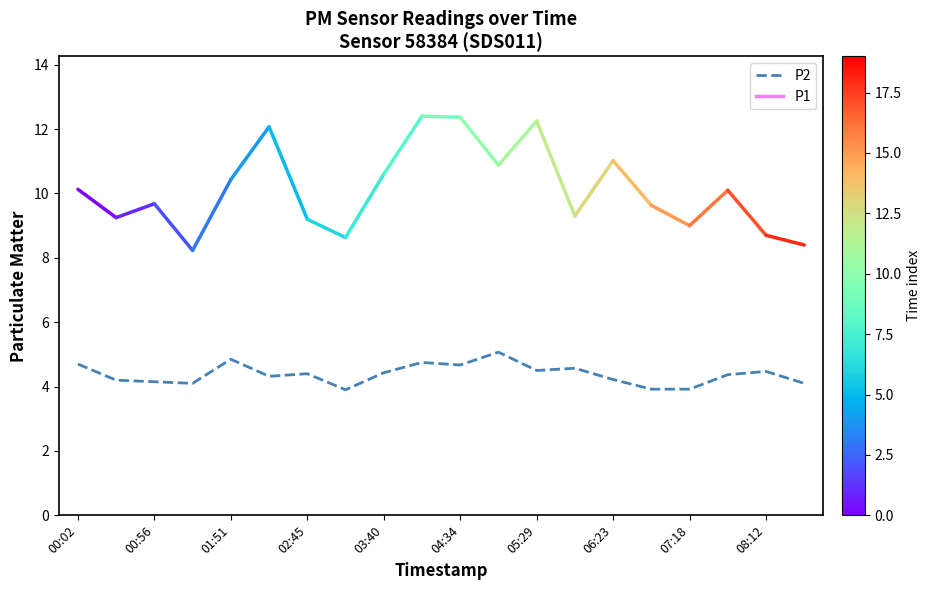

What is the difference between the maximum and minimum values?

1.2